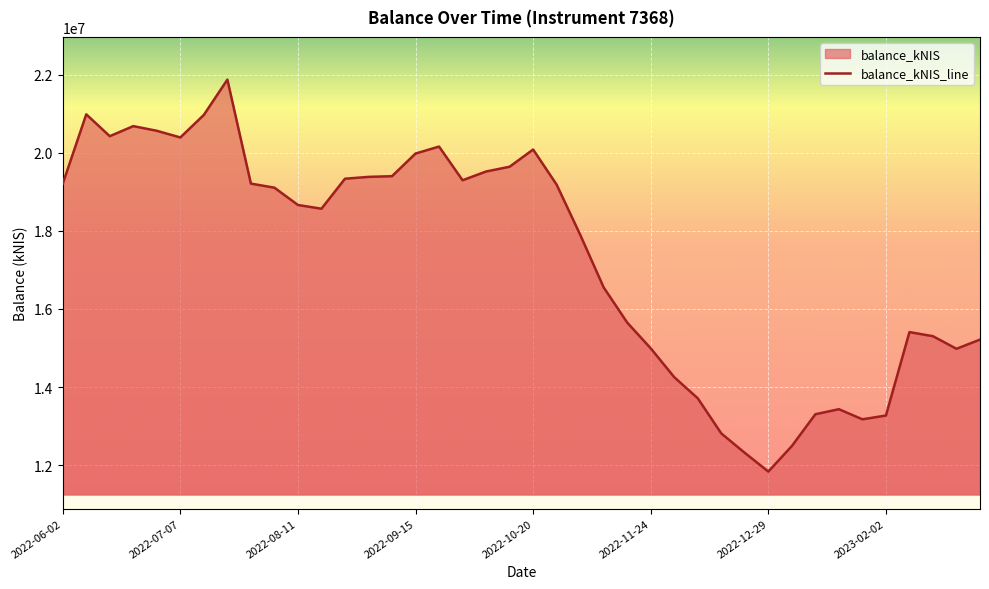

Reading left to right, extract all data points from this chart.

19206603.6	20984413.0	20424542.2	20682656.4	20562733.9	20392106.9	20969806.6	21873082.2	19210493.4	19106096.2	18663280.3	18566879.9	19335363.6	19382777.4	19400403.5	19980404.4	20158747.4	19296214.3	19520344.8	19642606.1	20083392.3	19183319.8	17901530.4	16551342.6	15651740.2	14991950.1	14253083.7	13712248.1	12812758.2	12315000.1	11835914.9	12489861.9	13304142.9	13433439.7	13174265.6	13271309.8	15407621.8	15302710.0	14980477.2	15215393.6